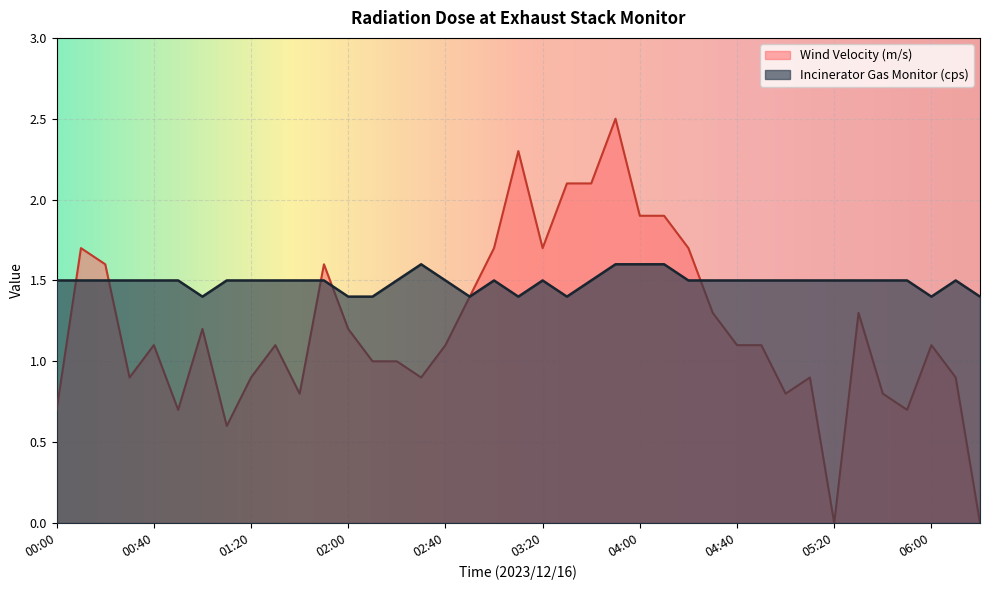

In Incinerator Gas Monitor (cps), how many points are lower than both neighbors (excluding endpoints)?

5